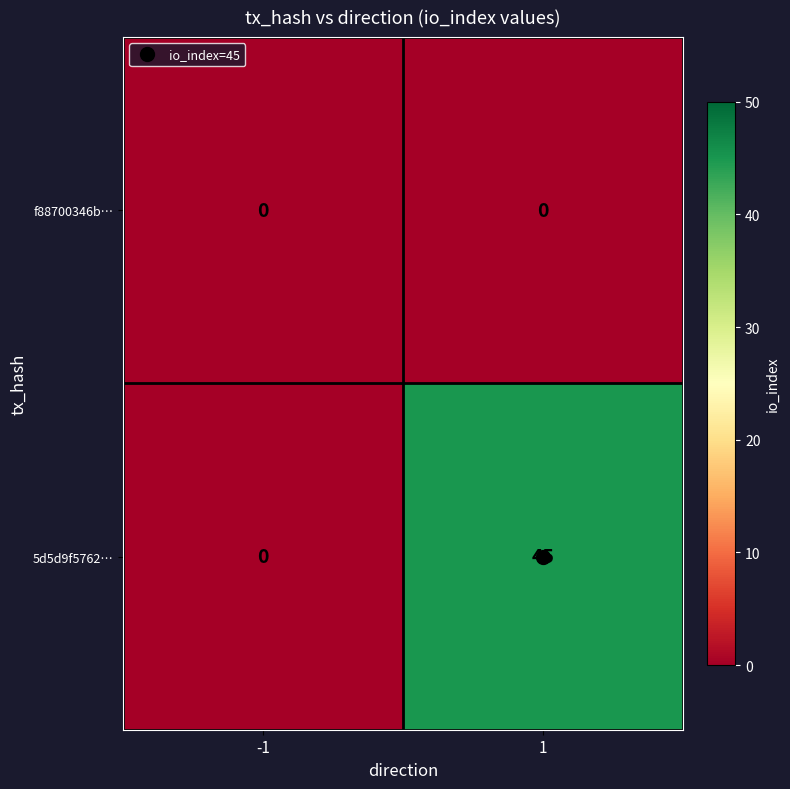

The f88700346b… series shows 0 at 1. True or false?

True